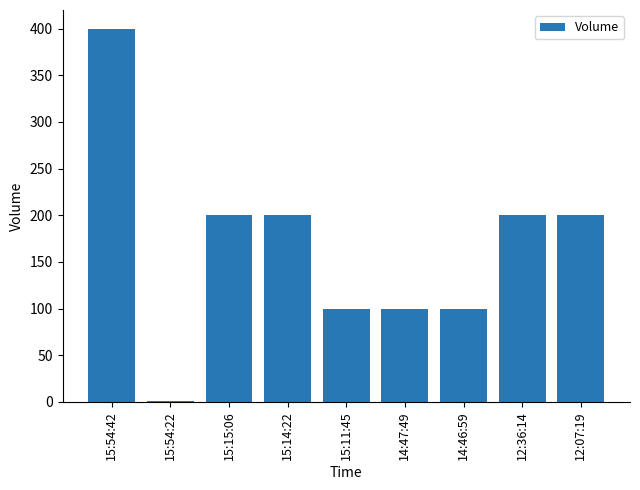

What is the sum of all values?

1501